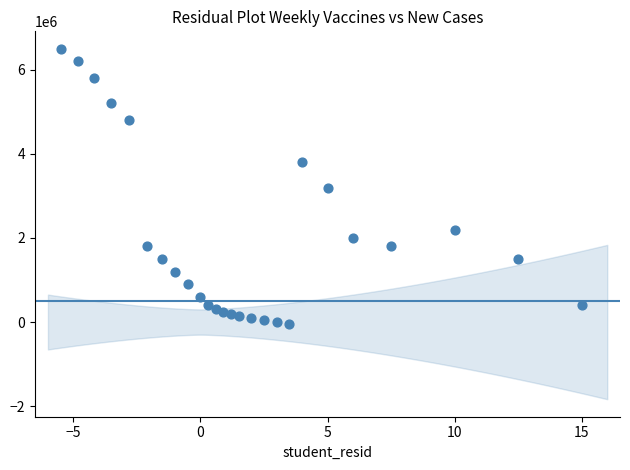

What is the range of Y values (max minus min)?

6550000